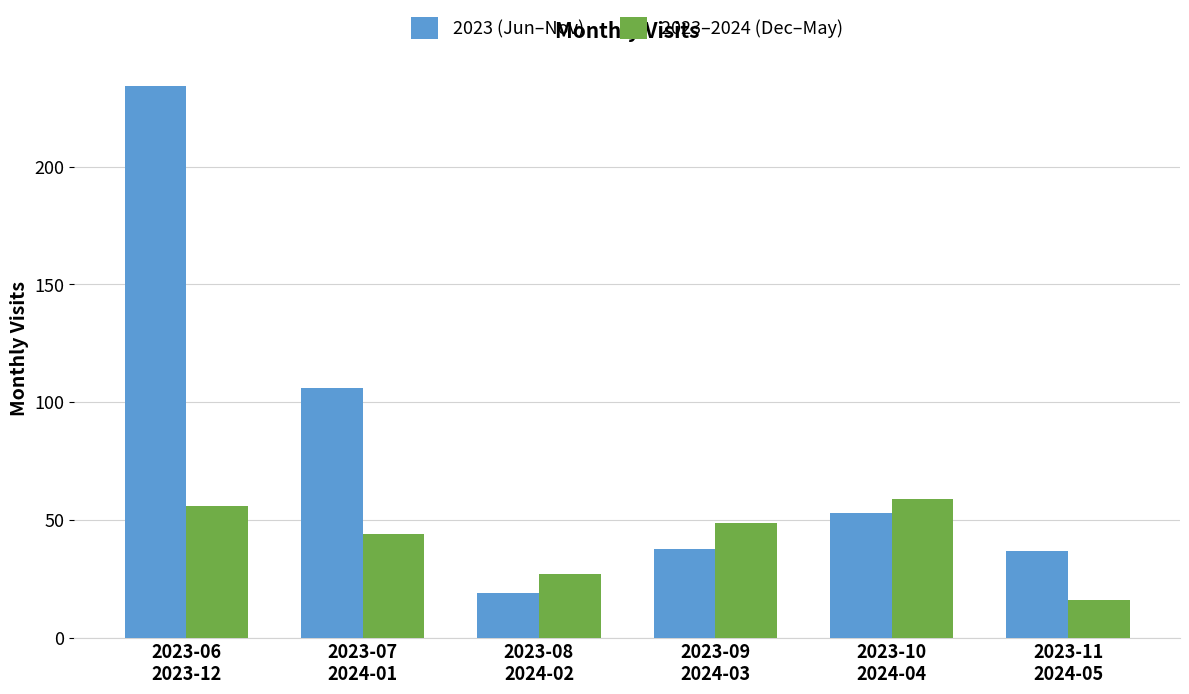

Is it true that 2023–2024 (Dec–May) equals 56 at 2023-06
2023-12?

True